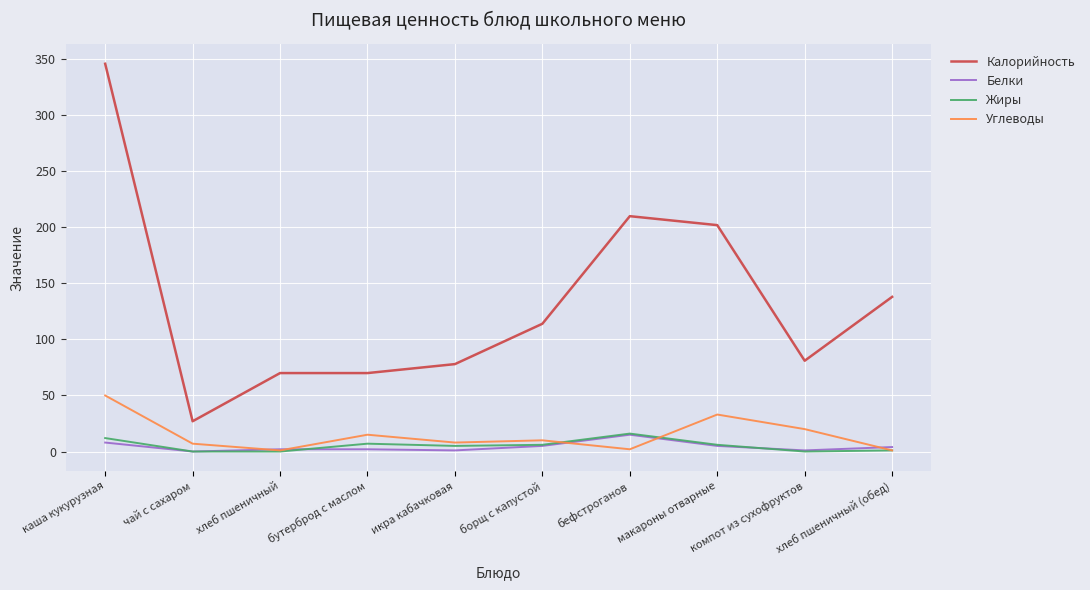

What is the difference between the highest and lowest values at бутерброд с маслом?

68